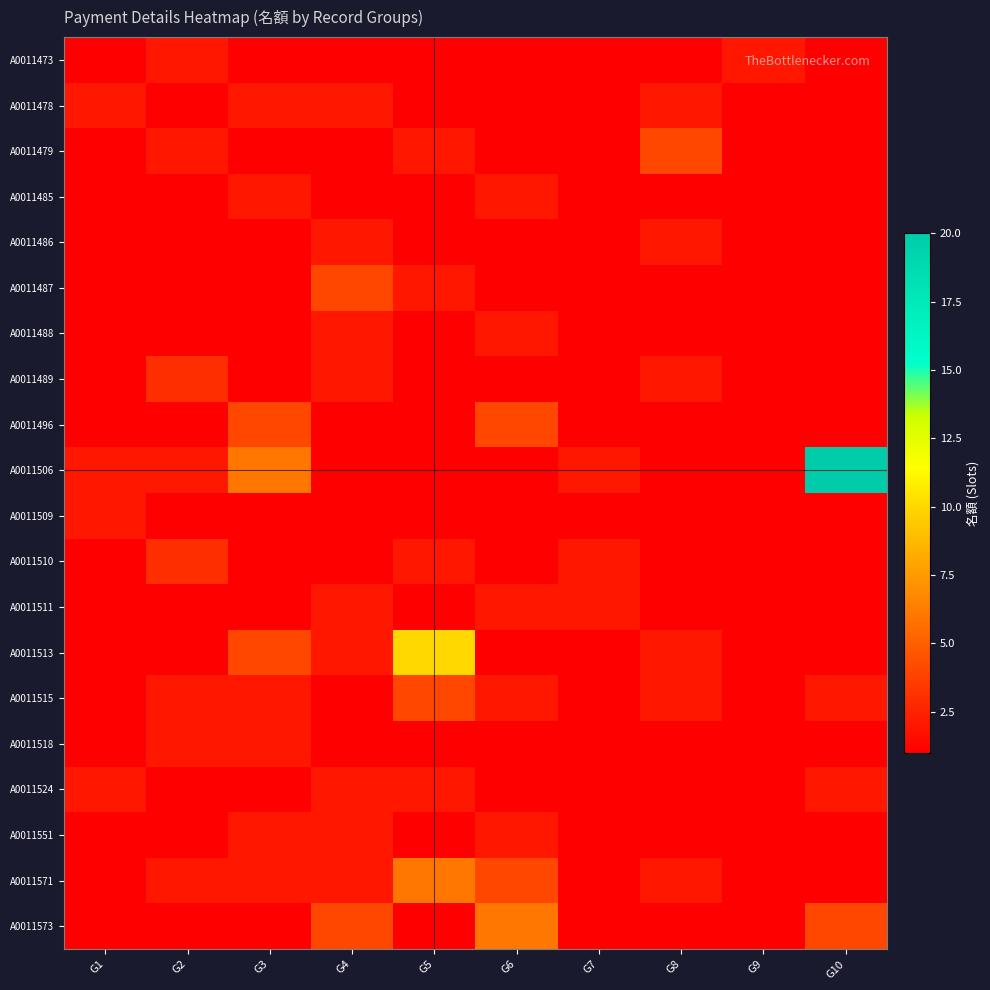

What is the minimum value shown in the chart?

1